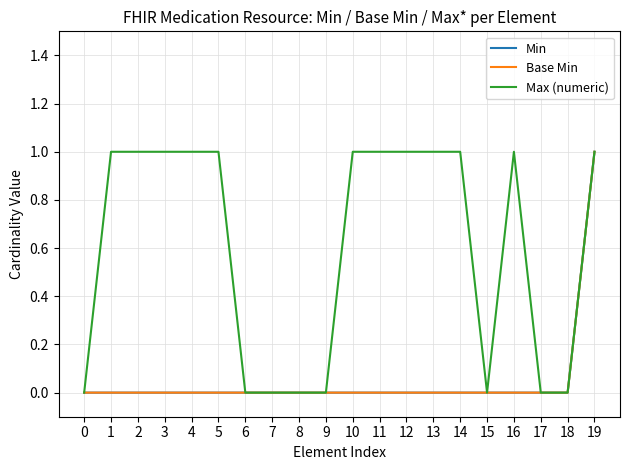

Reading left to right, list all the values displayed in this chart.

Min: 0=0	1=0	2=0	3=0	4=0	5=0	6=0	7=0	8=0	9=0	10=0	11=0	12=0	13=0	14=0	15=0	16=0	17=0	18=0	19=1
Base Min: 0=0	1=0	2=0	3=0	4=0	5=0	6=0	7=0	8=0	9=0	10=0	11=0	12=0	13=0	14=0	15=0	16=0	17=0	18=0	19=1
Max (numeric): 0=0	1=1	2=1	3=1	4=1	5=1	6=0	7=0	8=0	9=0	10=1	11=1	12=1	13=1	14=1	15=0	16=1	17=0	18=0	19=1